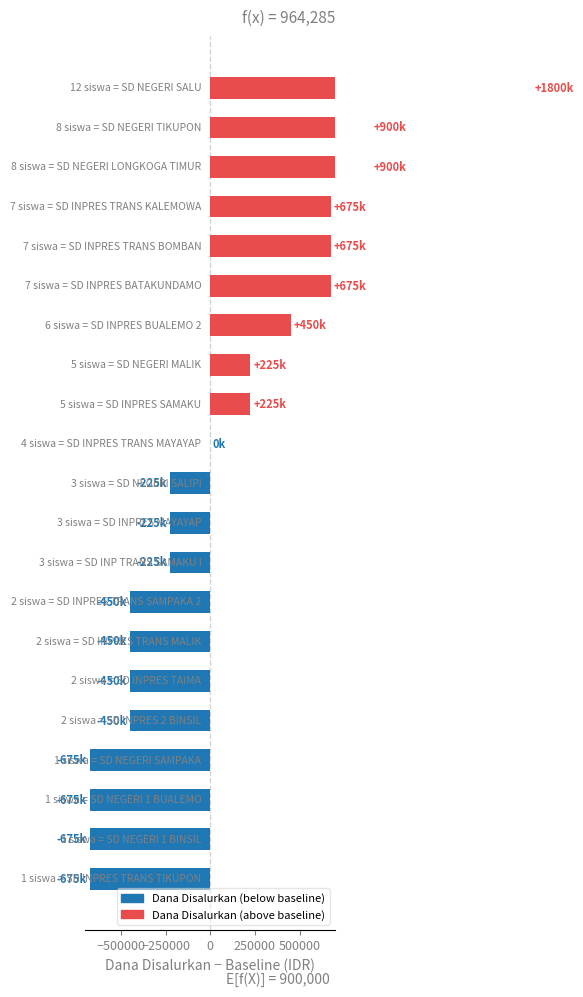

The chart shows a value of -225000 at 10. True or false?

True